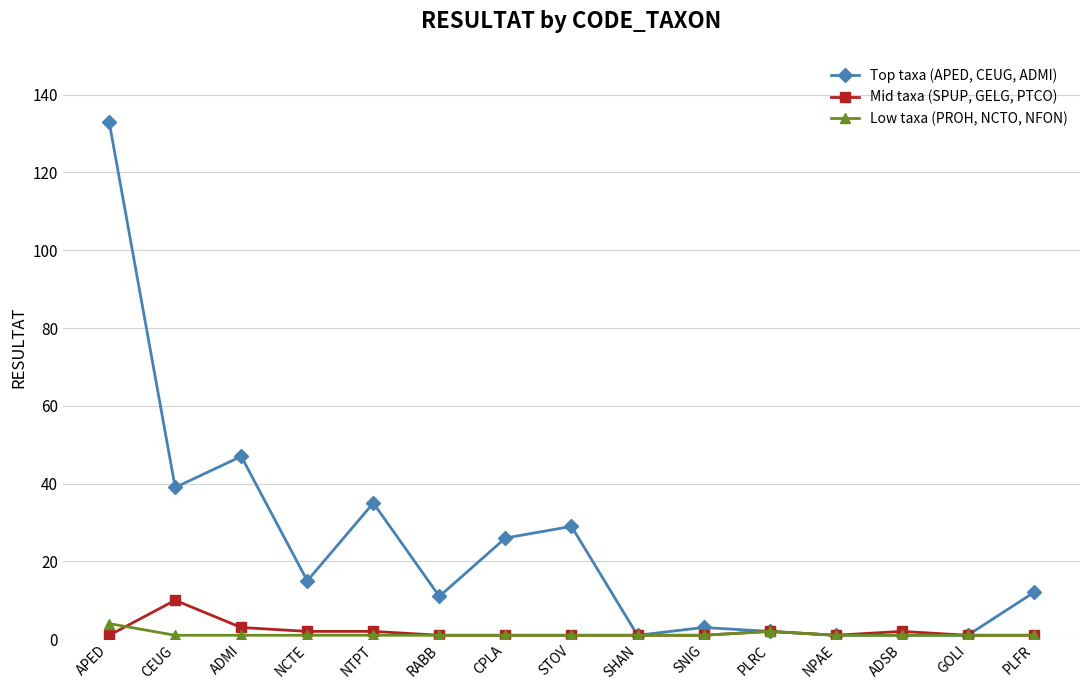

What is the sum of all Top taxa (APED, CEUG, ADMI) values?

356